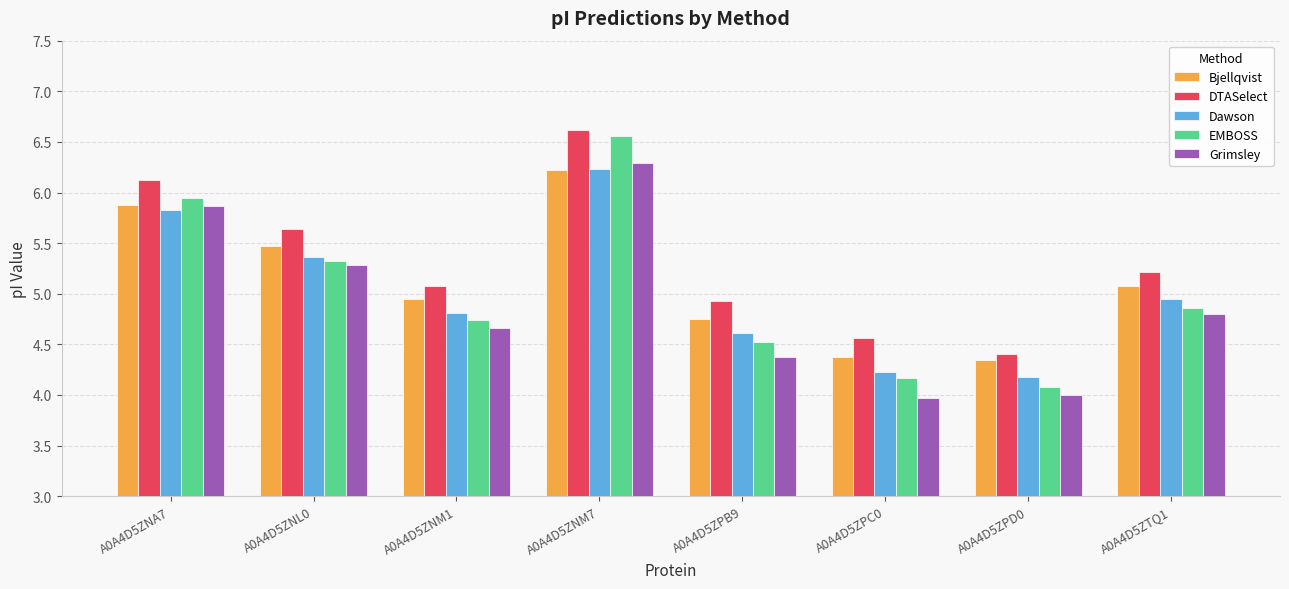

At A0A4D5ZTQ1, list the series in order from largest to smallest.

DTASelect, Bjellqvist, Dawson, EMBOSS, Grimsley